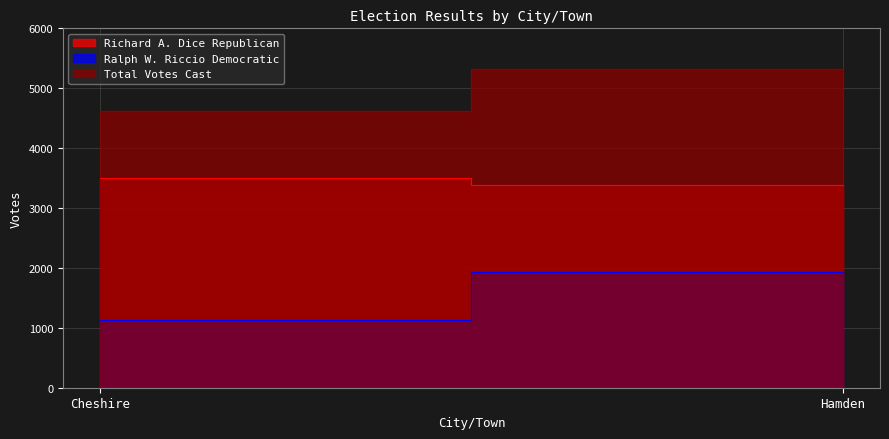

Is the value of Total Votes Cast at Hamden greater than the value of Richard A. Dice Republican at Hamden?

Yes